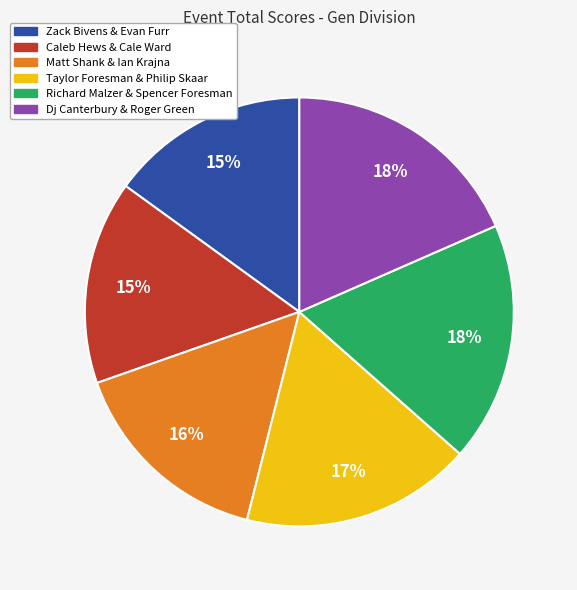

Between Richard Malzer & Spencer Foresman and Taylor Foresman & Philip Skaar, which is larger?

Richard Malzer & Spencer Foresman